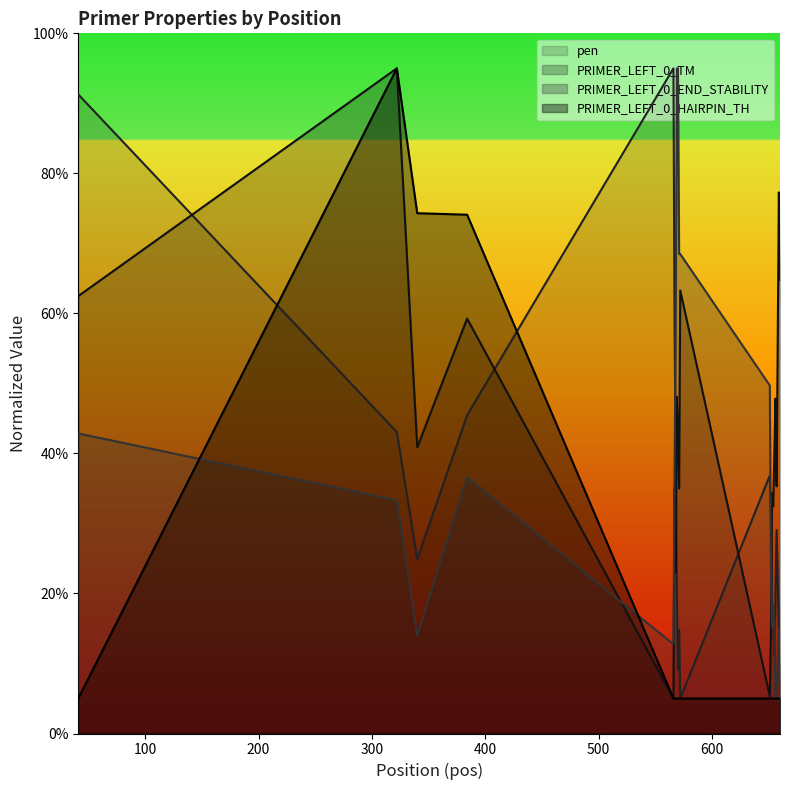

What is the smallest value displayed?

5.0